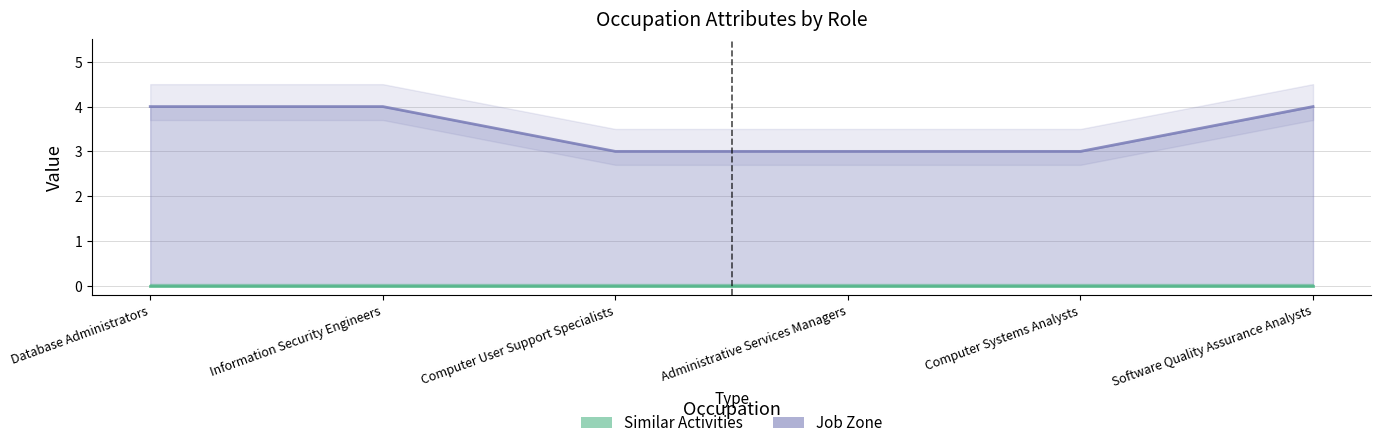

Rank the categories by value from lowest to highest.

Computer User Support Specialists, Administrative Services Managers, Computer Systems Analysts, Database Administrators, Information Security Engineers, Software Quality Assurance Analysts